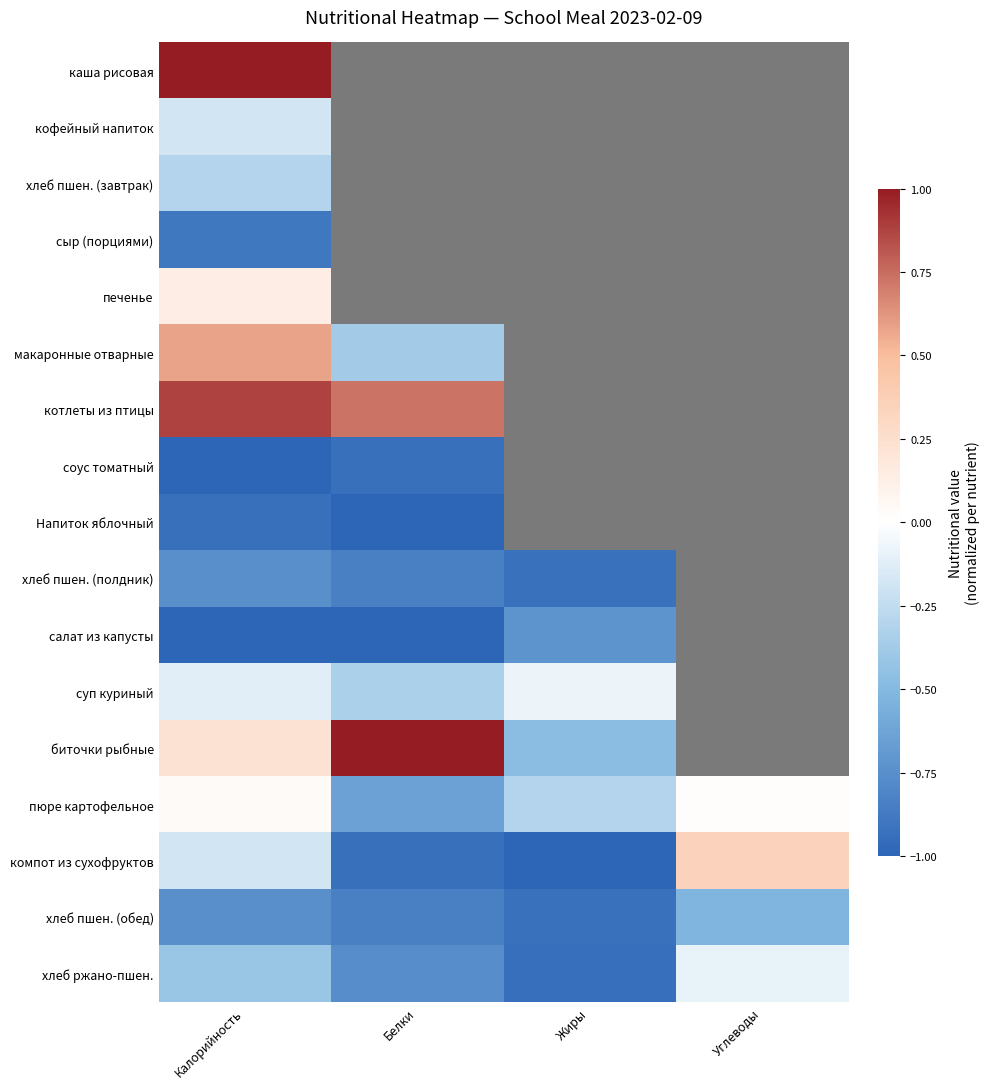

Rank the series by their maximum value, from highest to lowest.

каша рисовая, биточки рыбные, котлеты из птицы, макаронные отварные, компот из сухофруктов, печенье, пюре картофельное, суп куриный, хлеб ржано-пшен., кофейный напиток, хлеб пшен. (завтрак), хлеб пшен. (обед), салат из капусты, хлеб пшен. (полдник), сыр (порциями), Напиток яблочный, соус томатный